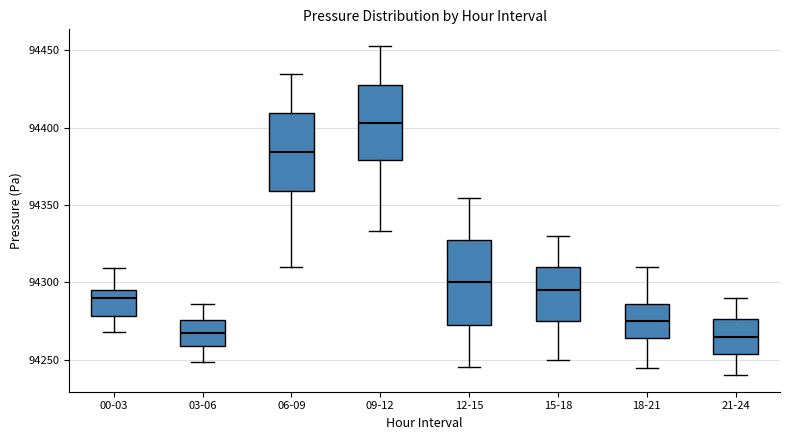

Where is the upper edge of the box for 18-21 on the y-axis? The values are not printed on the chart, so give them approximately, as read against the axis.

94285